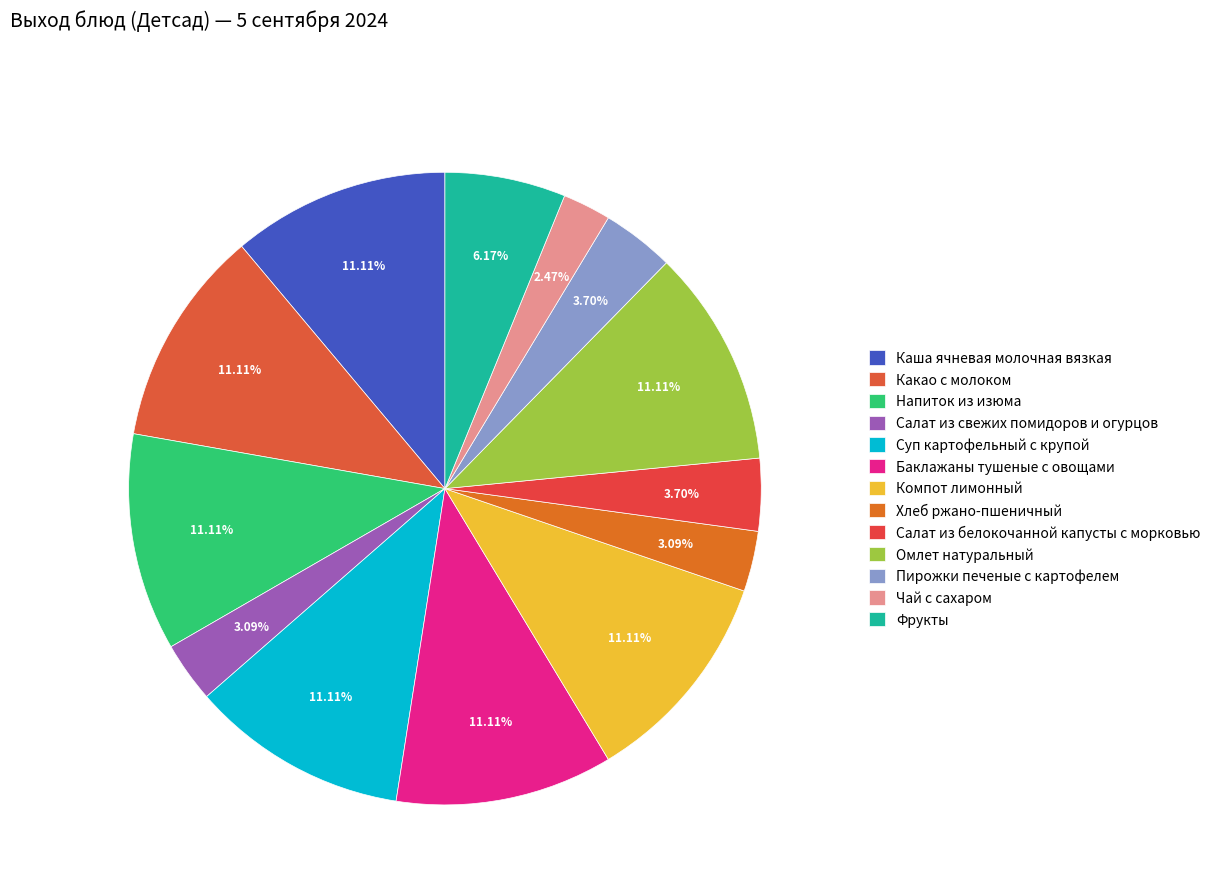

What is the ratio of the value at Каша ячневая молочная вязкая to the value at Пирожки печеные с картофелем?

3.0